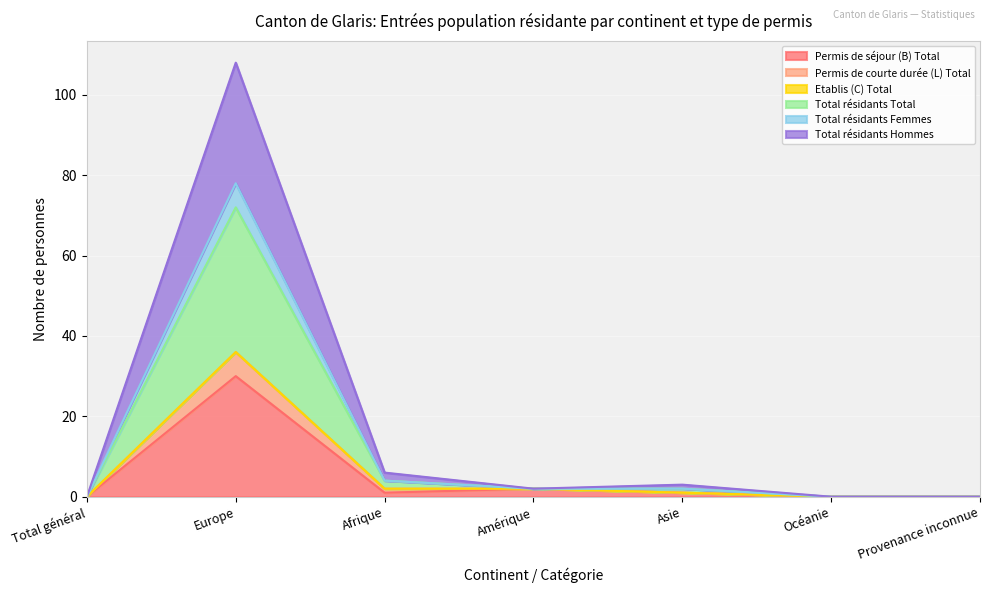

The value of Permis de séjour (B) Total at Afrique is 1. True or false?

True